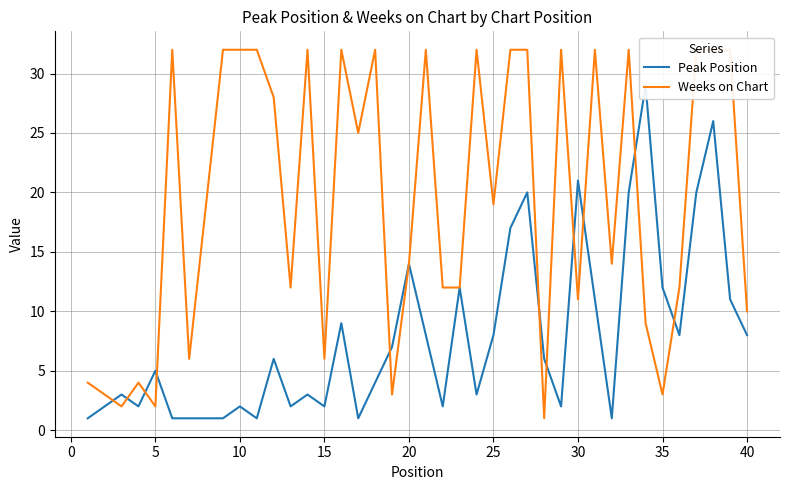

Is it true that Weeks on Chart equals 16 at 38?

False